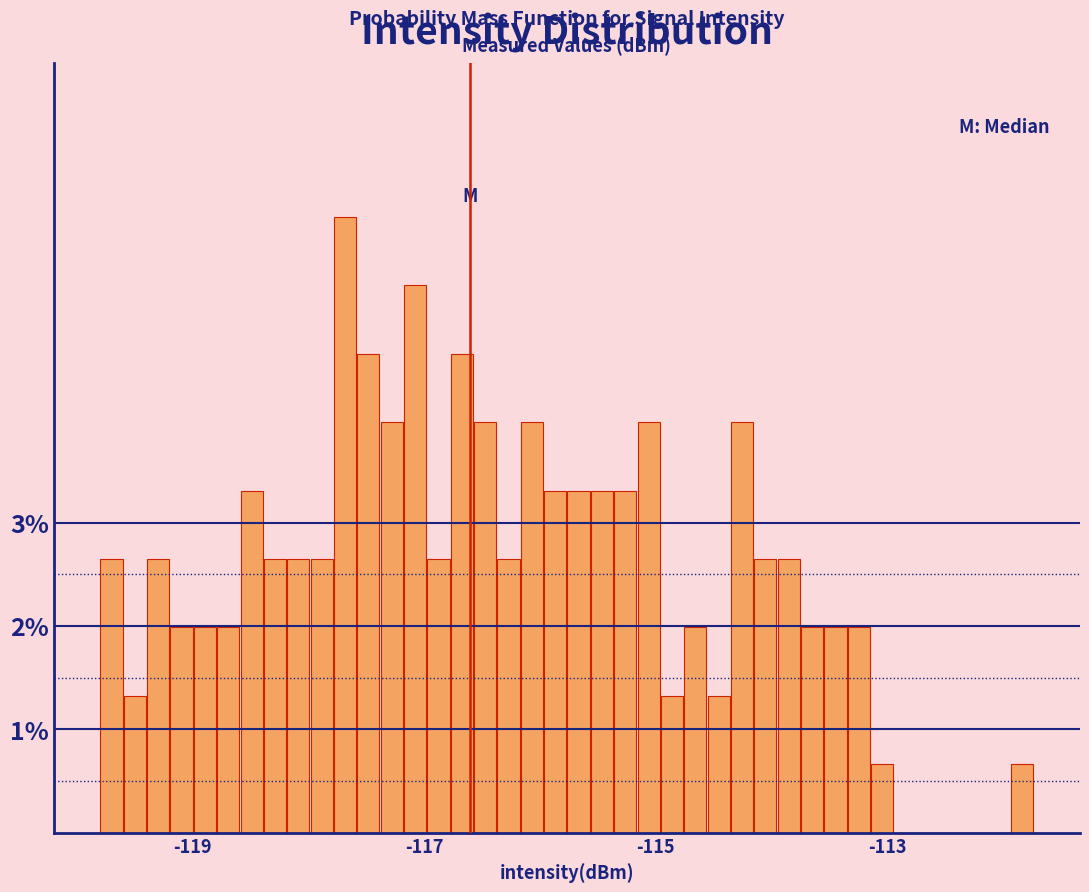

Read against the x-axis, roughly where is the centre of the tallest bar?

-117.6